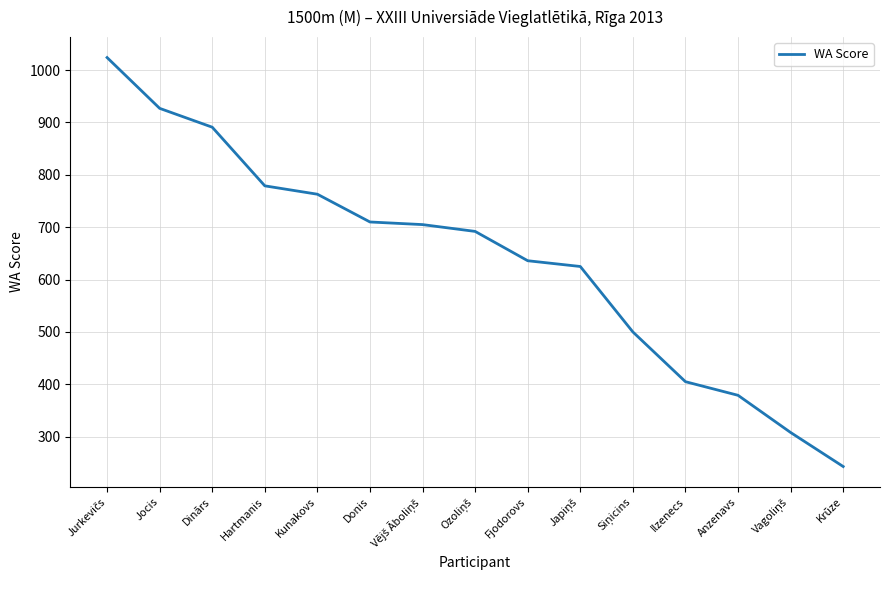

What is the minimum value shown in the chart?

243